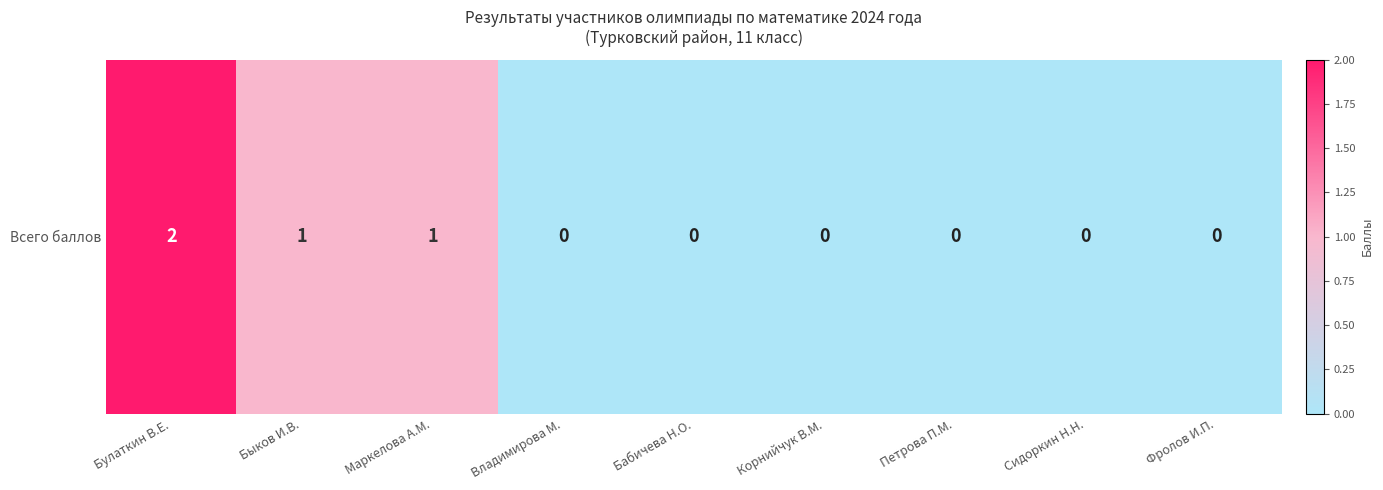

The value at Маркелова А.М. is 1. True or false?

True